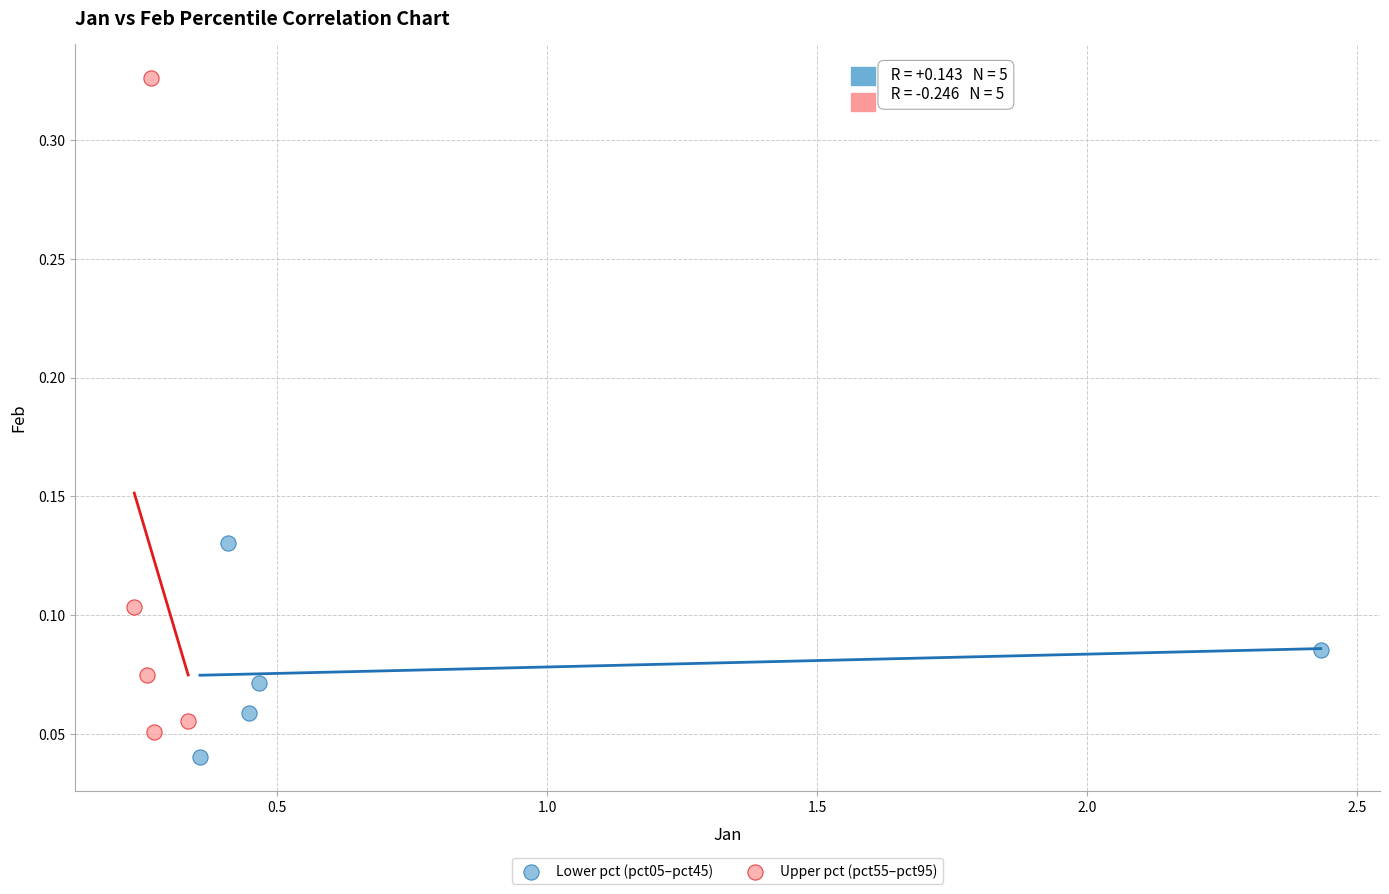

Which series has the largest Y range (max minus min)?

Upper pct (pct55–pct95)